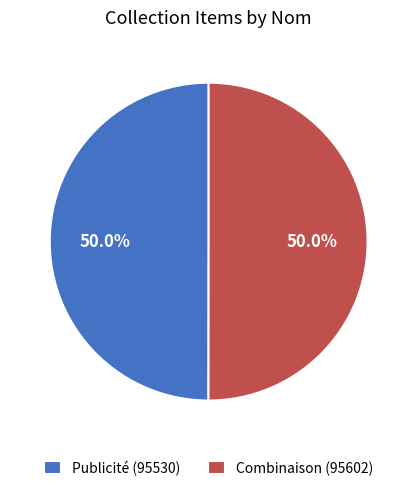

Approximately how many times larger is the value at Combinaison (95602) compared to Publicité (95530)?

1.0